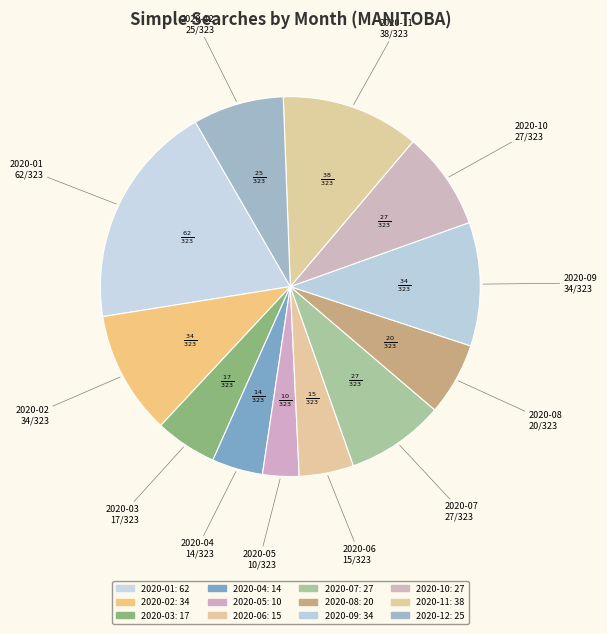

To the nearest percent, what portion does 2020-08 represent?

6%